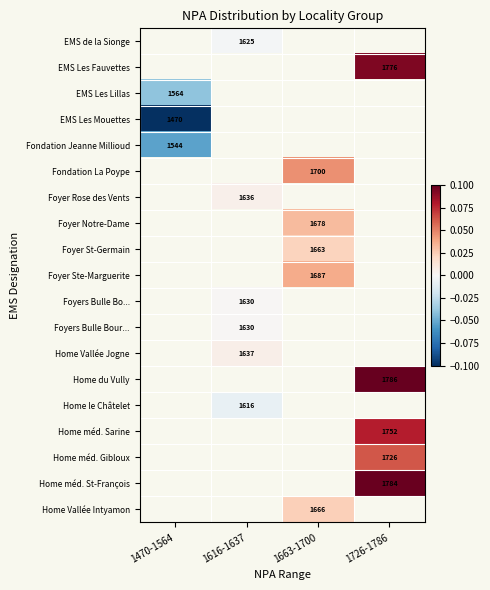

The value of Home méd. Gibloux at 1726-1786 is 0.0. True or false?

False